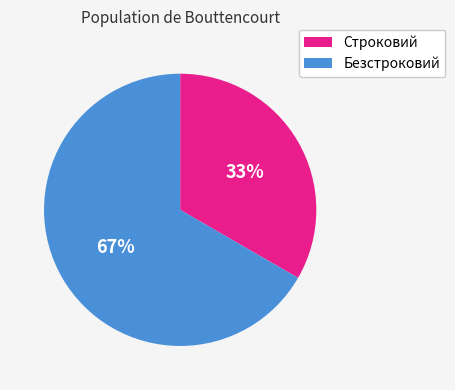

To the nearest percent, what is the average slice percentage?

50%